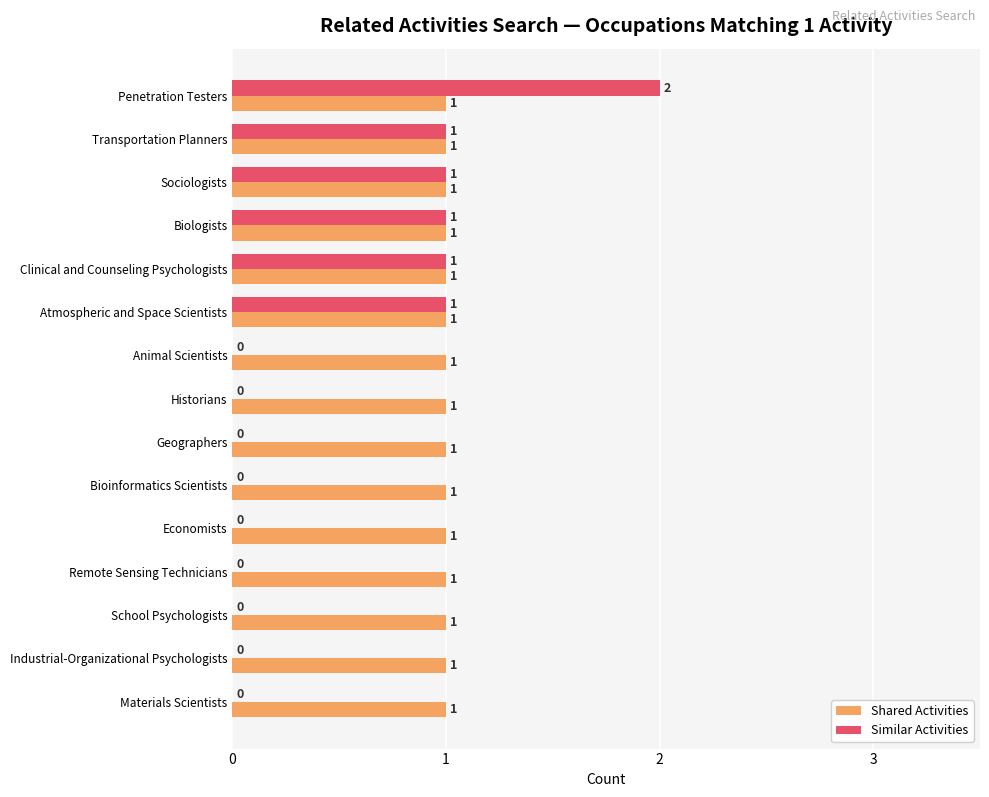

What are all the series names shown in the legend?

Shared Activities, Similar Activities